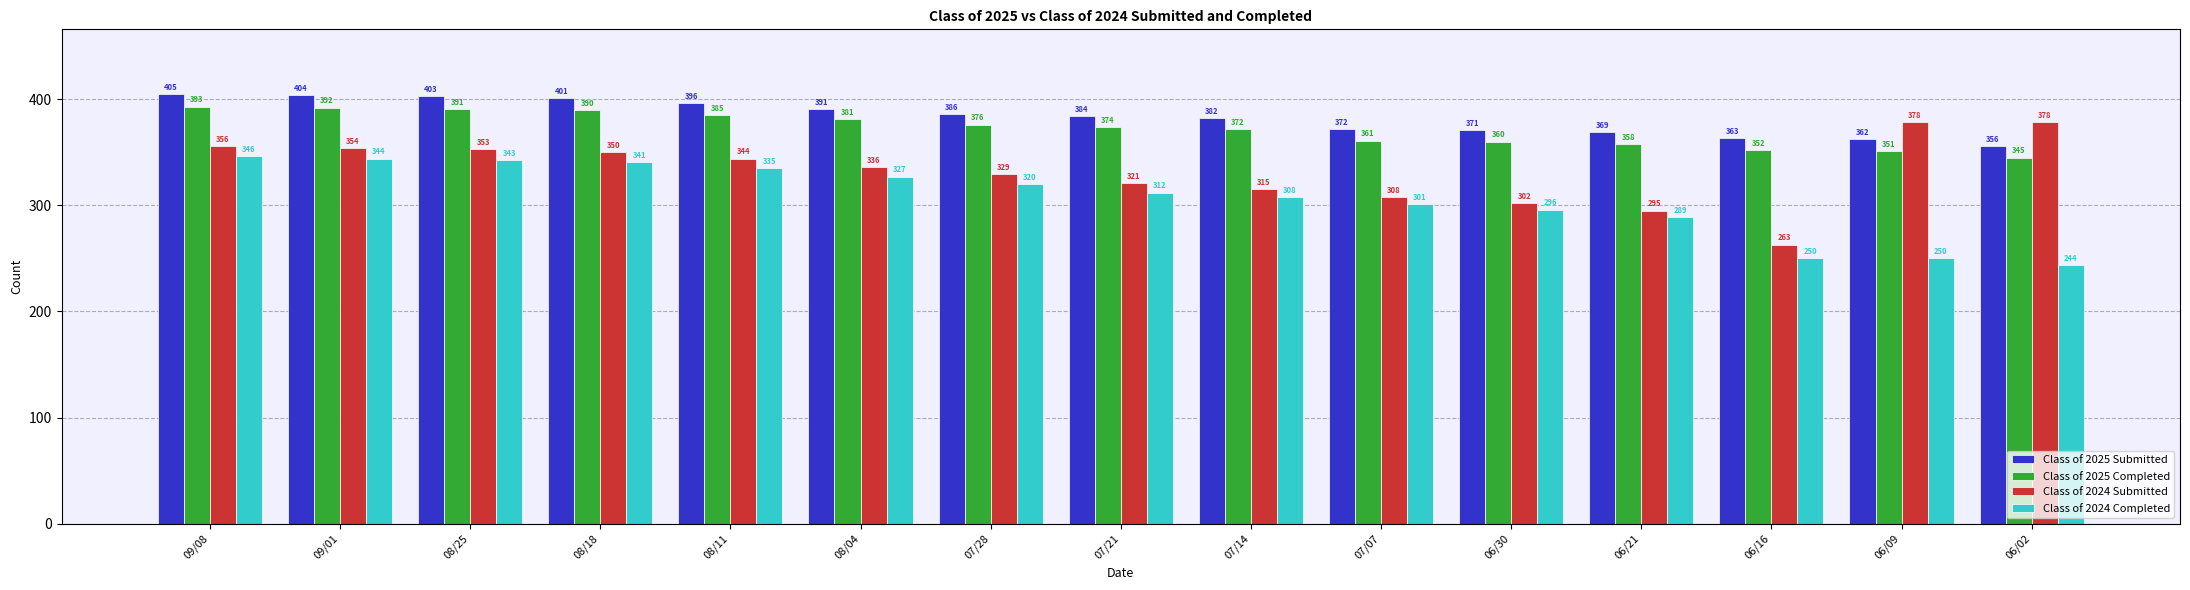

Does the chart contain any negative values?

No